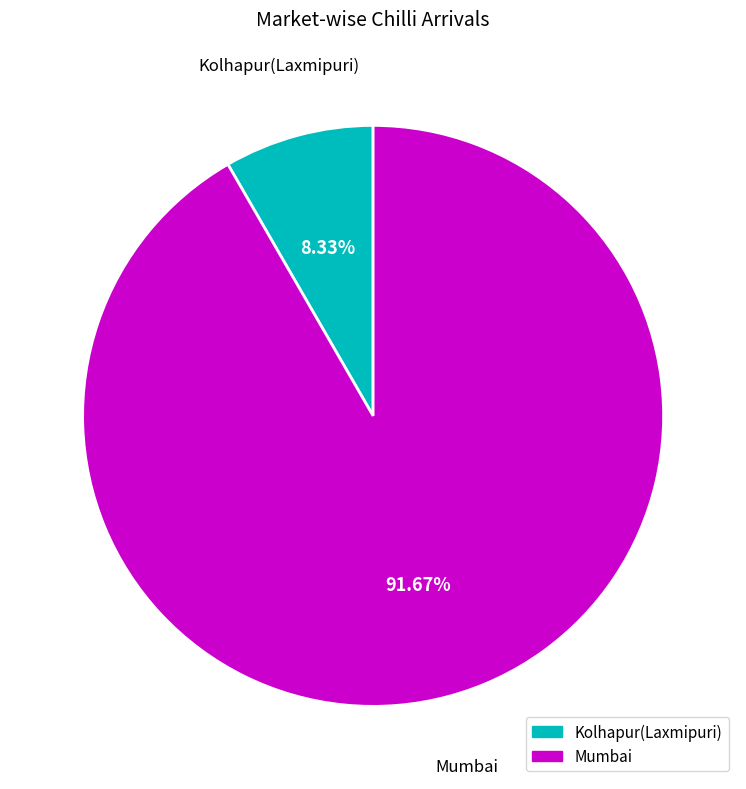

True or false: Kolhapur(Laxmipuri) accounts for 18% of the total.

False